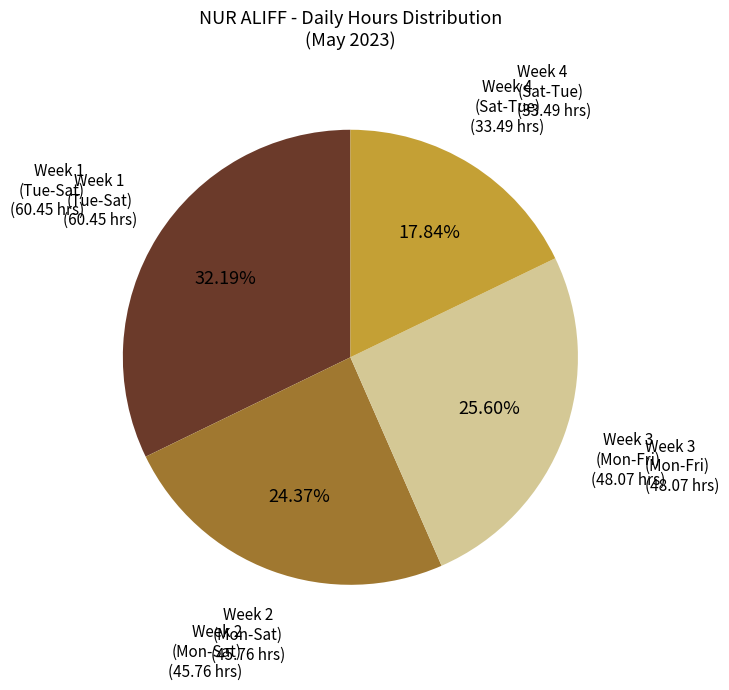

Rank the categories by value from lowest to highest.

Week 4 (Sat-Tue), Week 2 (Mon-Sat), Week 3 (Mon-Fri), Week 1 (Tue-Sat)